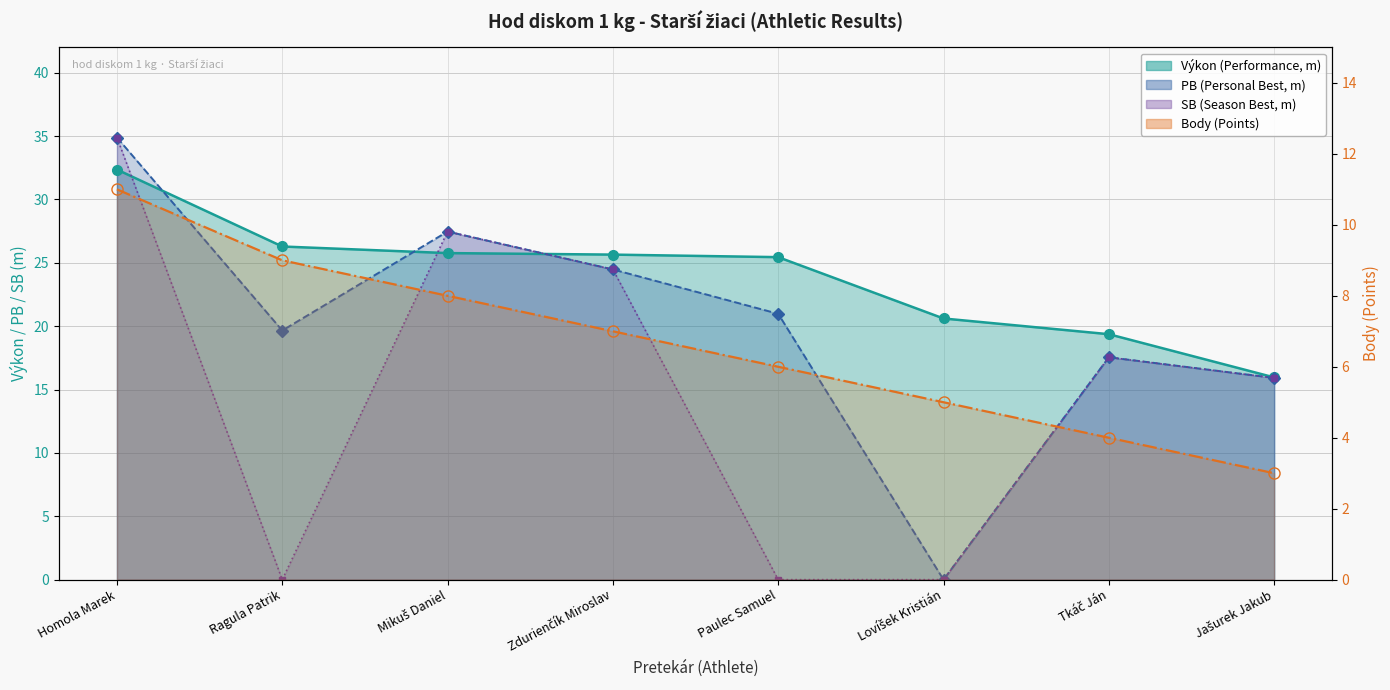

Where do Výkon and PB first cross each other?

Homola Marek and Ragula Patrik